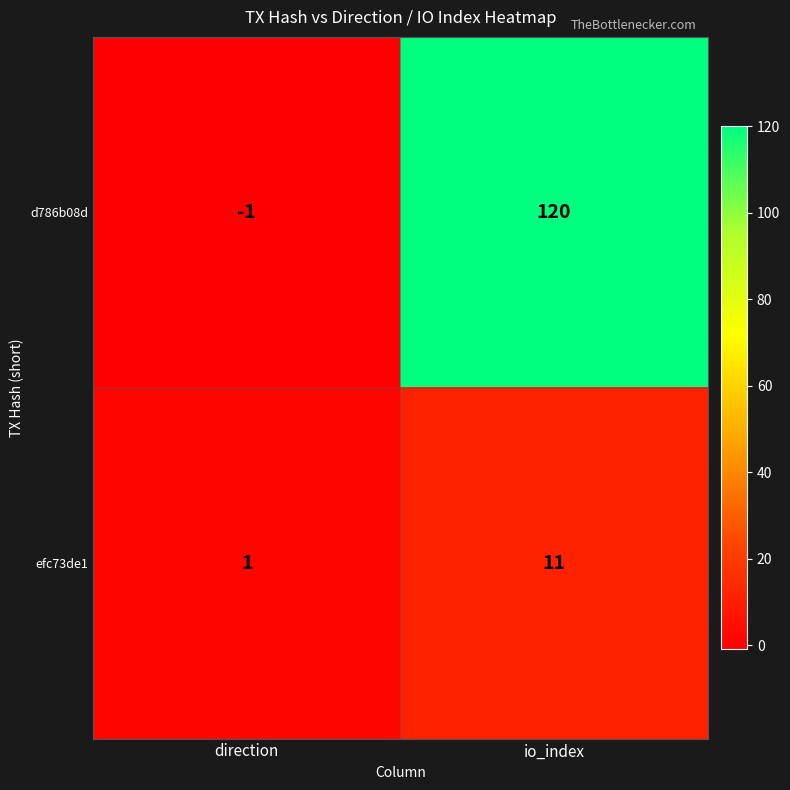

What is the maximum value shown in the chart?

120